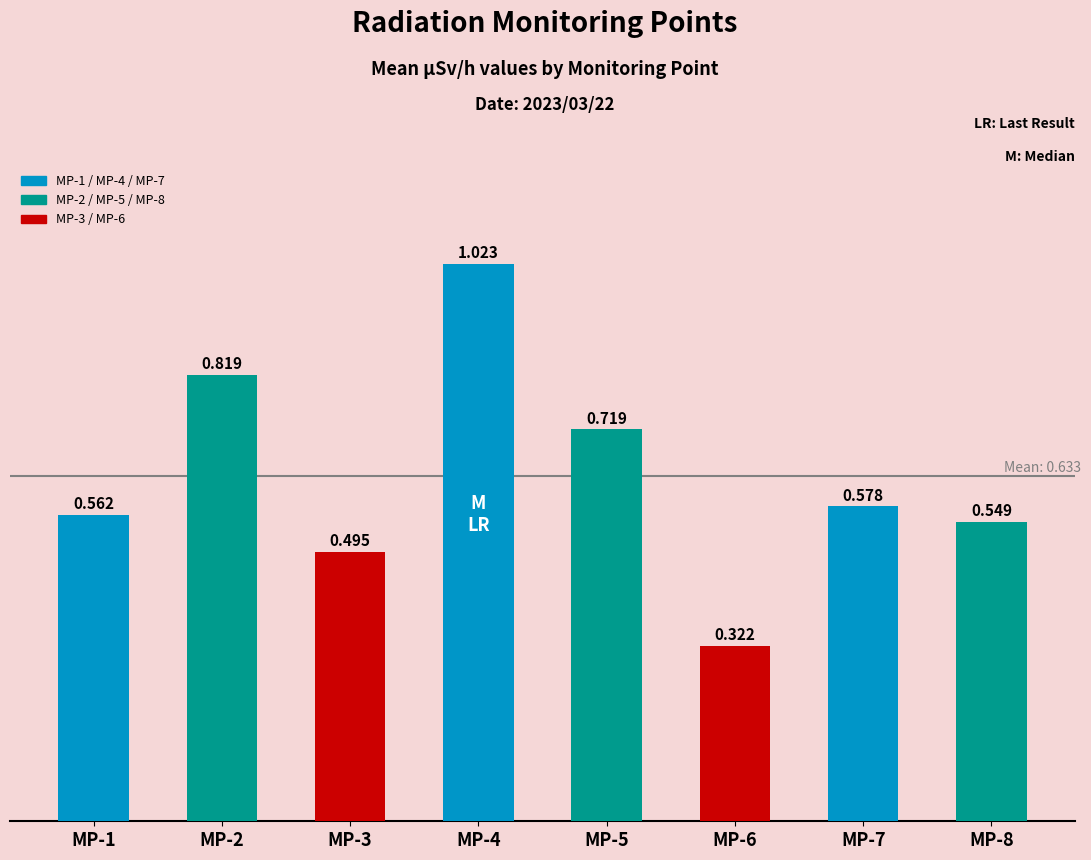

What is the change in value from MP-2 to MP-5?

-0.1